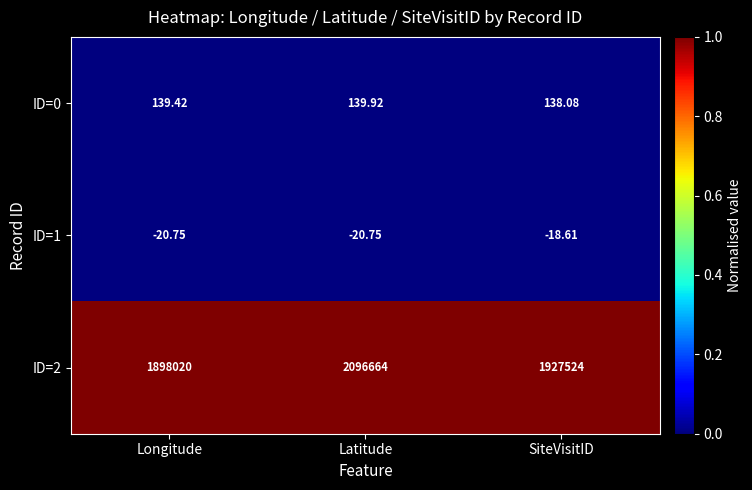

Rank the categories by ID=2 value from highest to lowest.

Latitude, SiteVisitID, Longitude